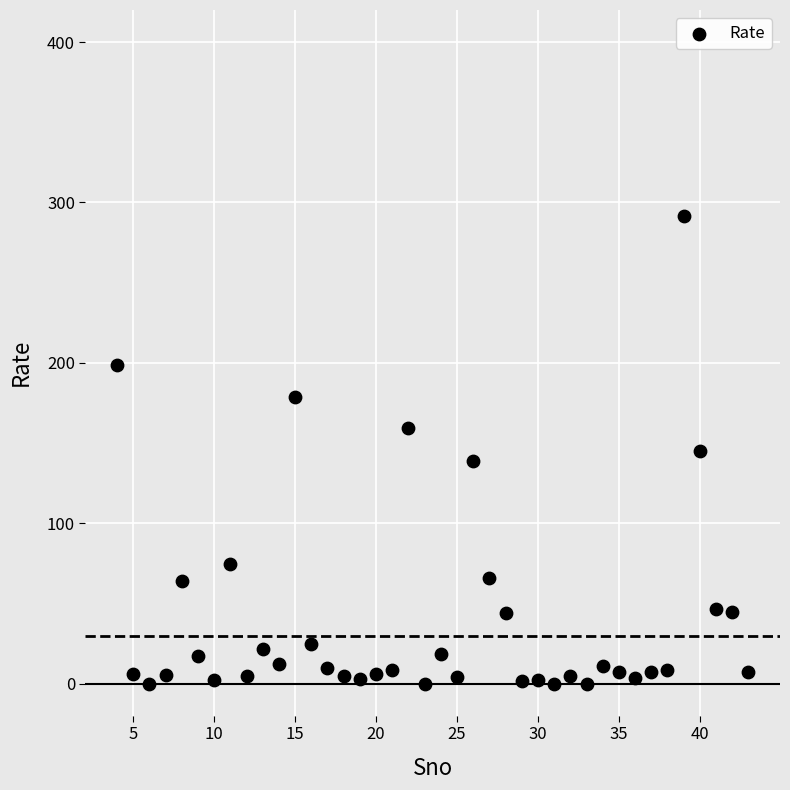

What is the range of Y values (max minus min)?

291.5